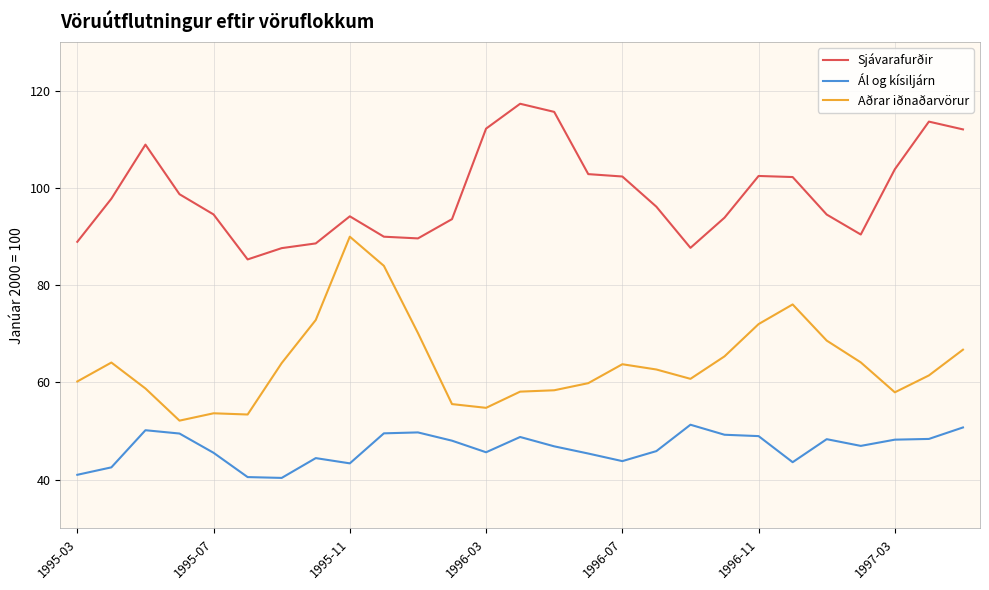

What is the minimum value shown in the chart?

40.4